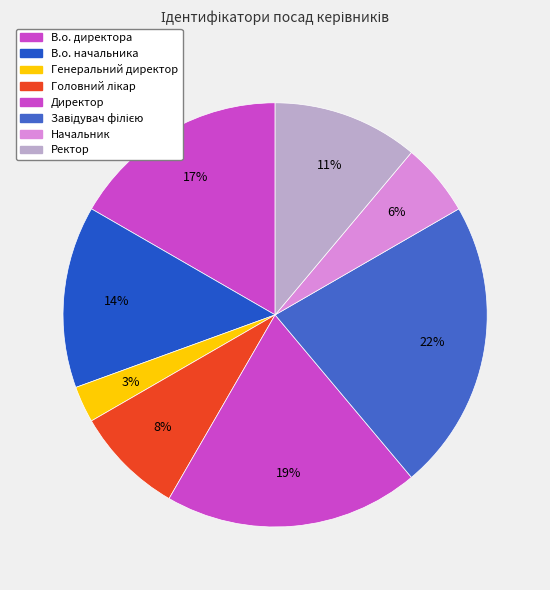

Which has a higher value, Завідувач філією or Головний лікар?

Завідувач філією